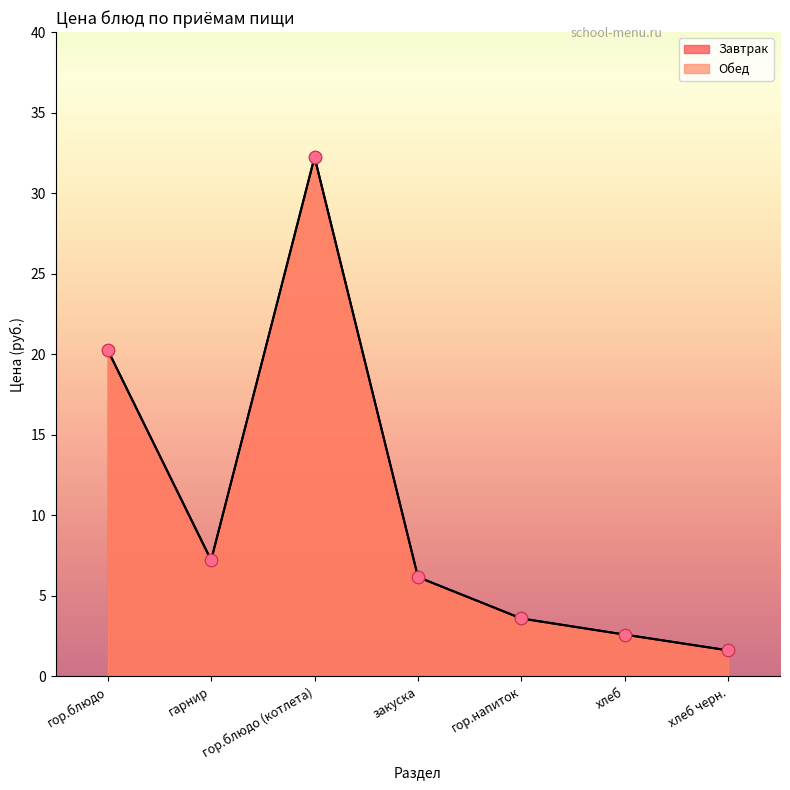

Which series has the largest Y range (max minus min)?

Завтрак